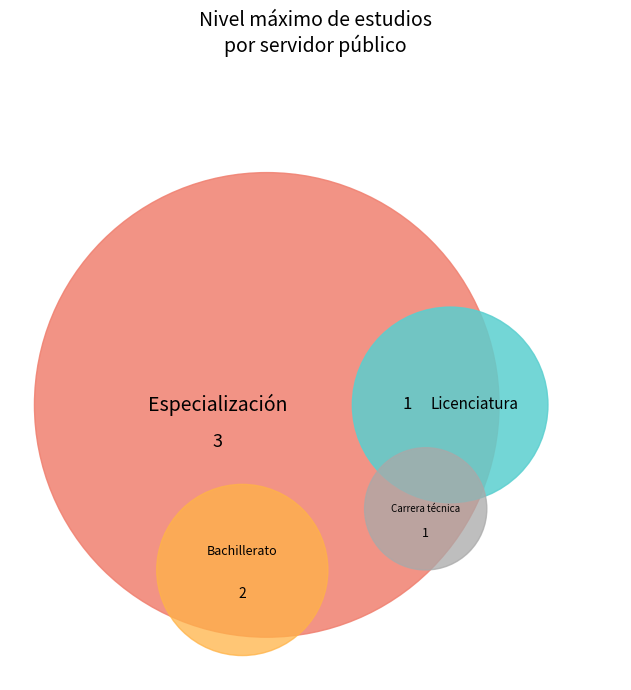

What is the change in value from Especialización to Bachillerato?

-1